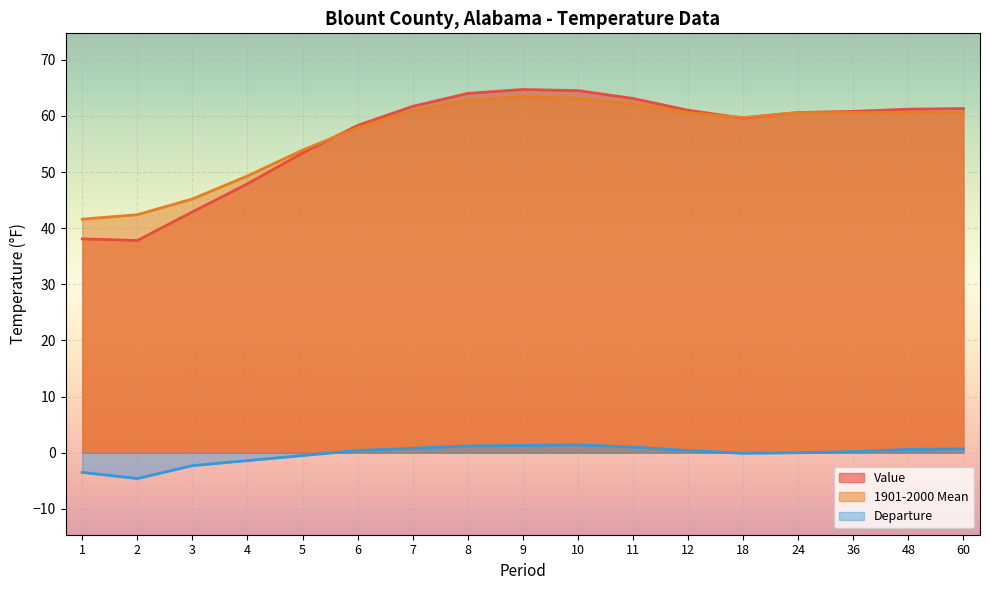

Which series changed the most between 2 and 5?

Value